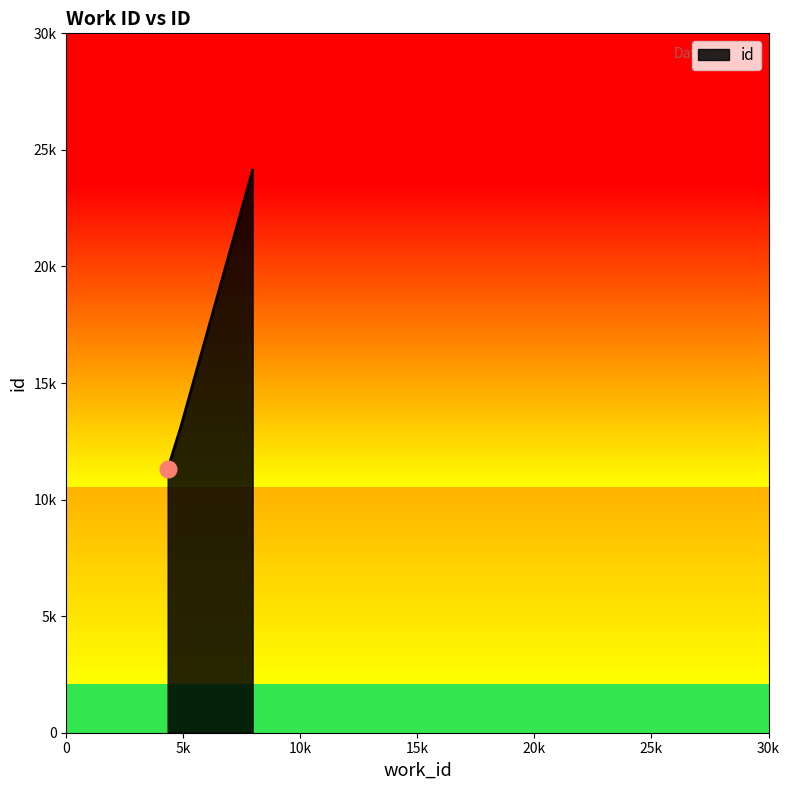

Reading left to right, extract all data points from this chart.

4326=11300	4892=13127	7957=24130